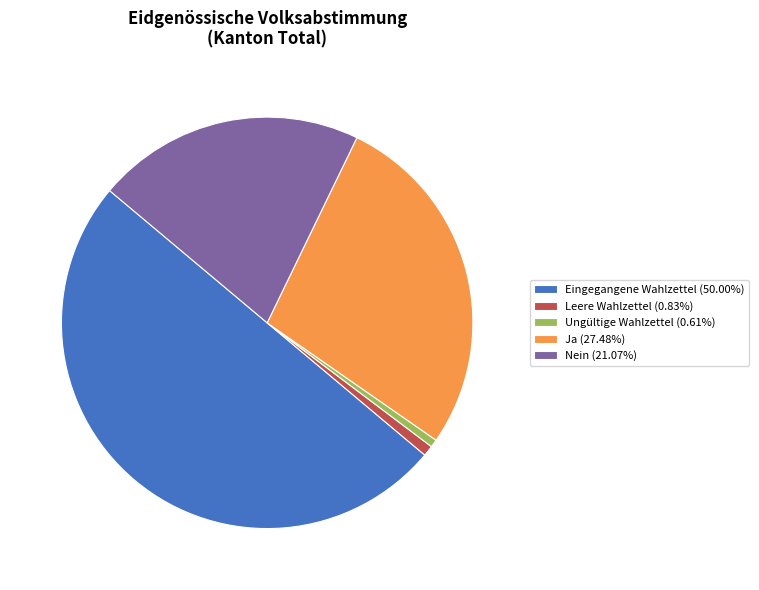

Combined, do Ungültige Wahlzettel (0.61%) and Ja (27.48%) account for over 50%?

No